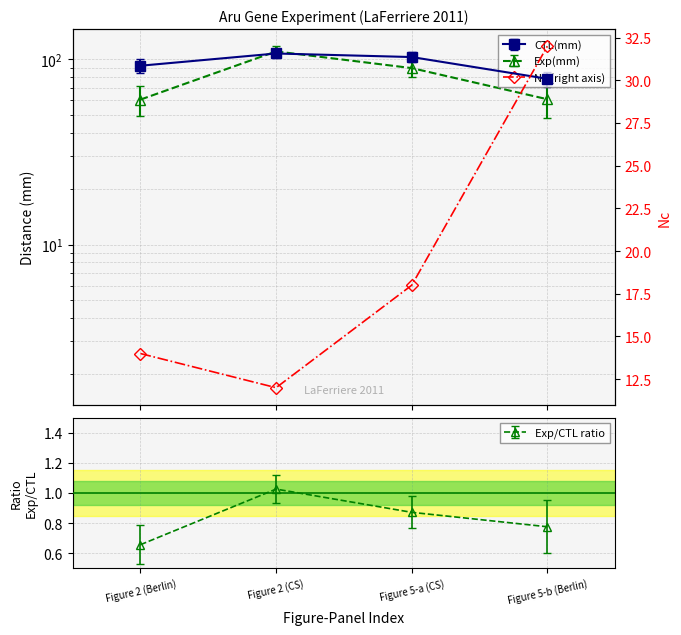

Reading left to right, extract all data points from this chart.

Figure 2 (Berlin)=14	Figure 2 (CS)=12	Figure 5-a (CS)=18	Figure 5-b (Berlin)=32